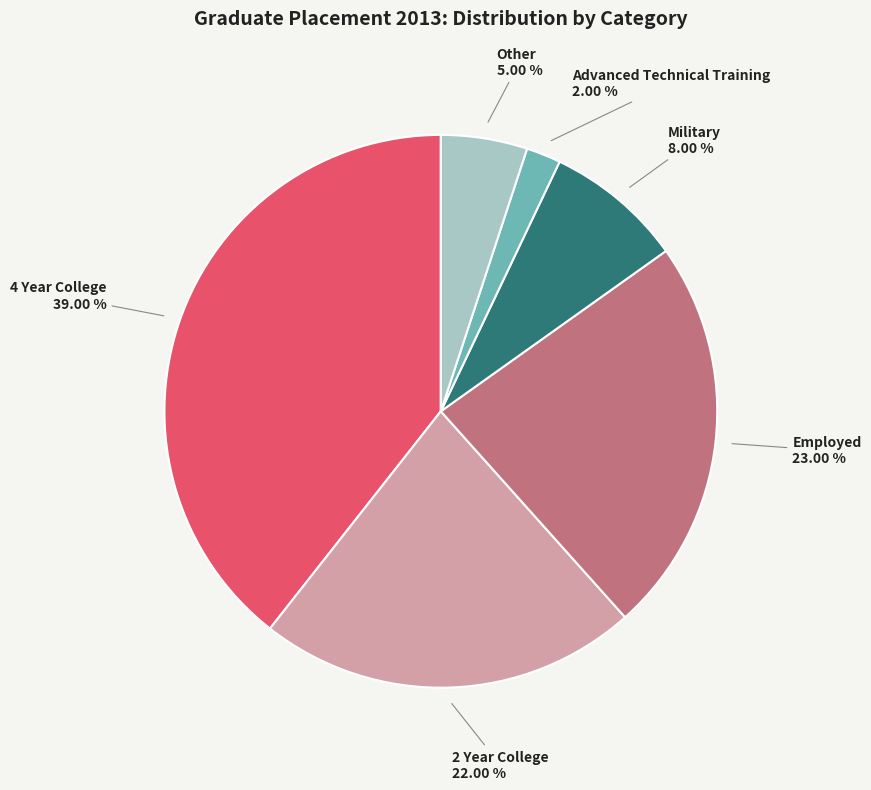

Is it true that Employed is 12% of the pie?

False